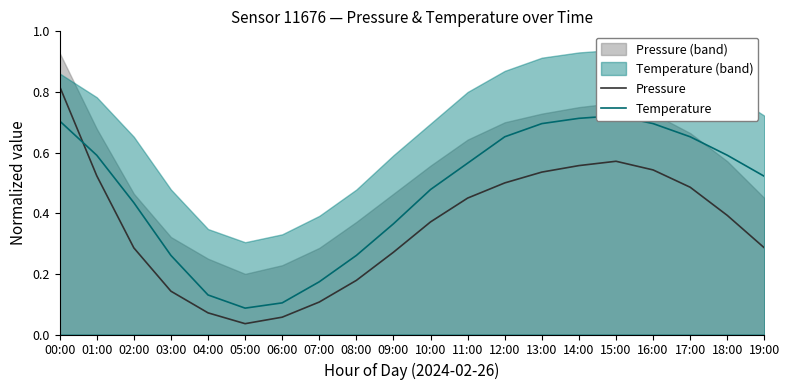

What is the maximum value shown in the chart?

0.8